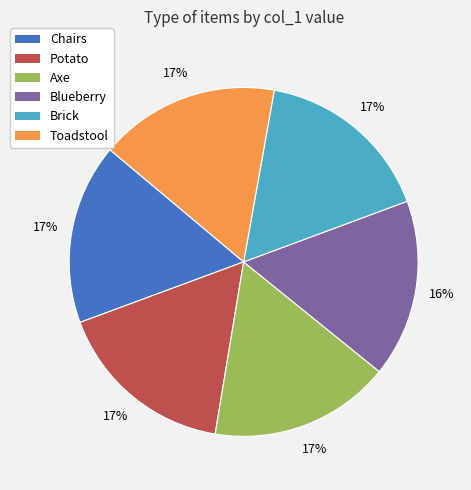

How many slices are in this pie chart?

6